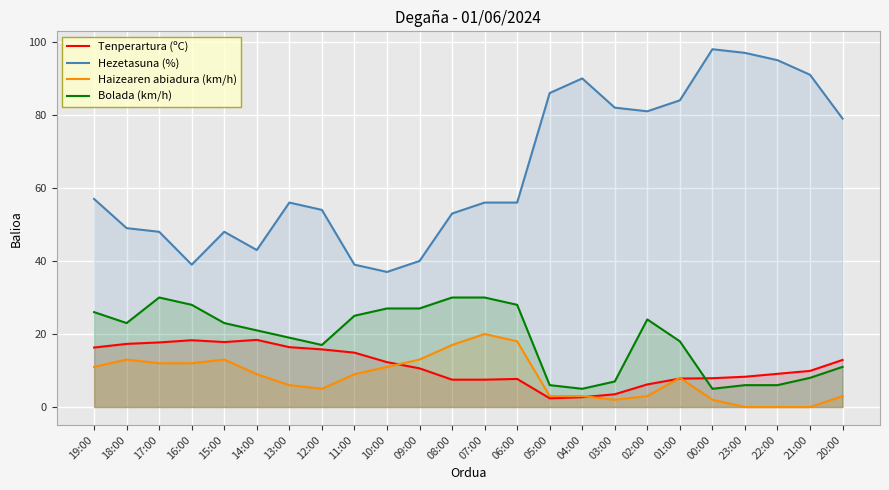

What is the sum of the Tenperartura (ºC) values at 01:00 and 19:00?

24.1